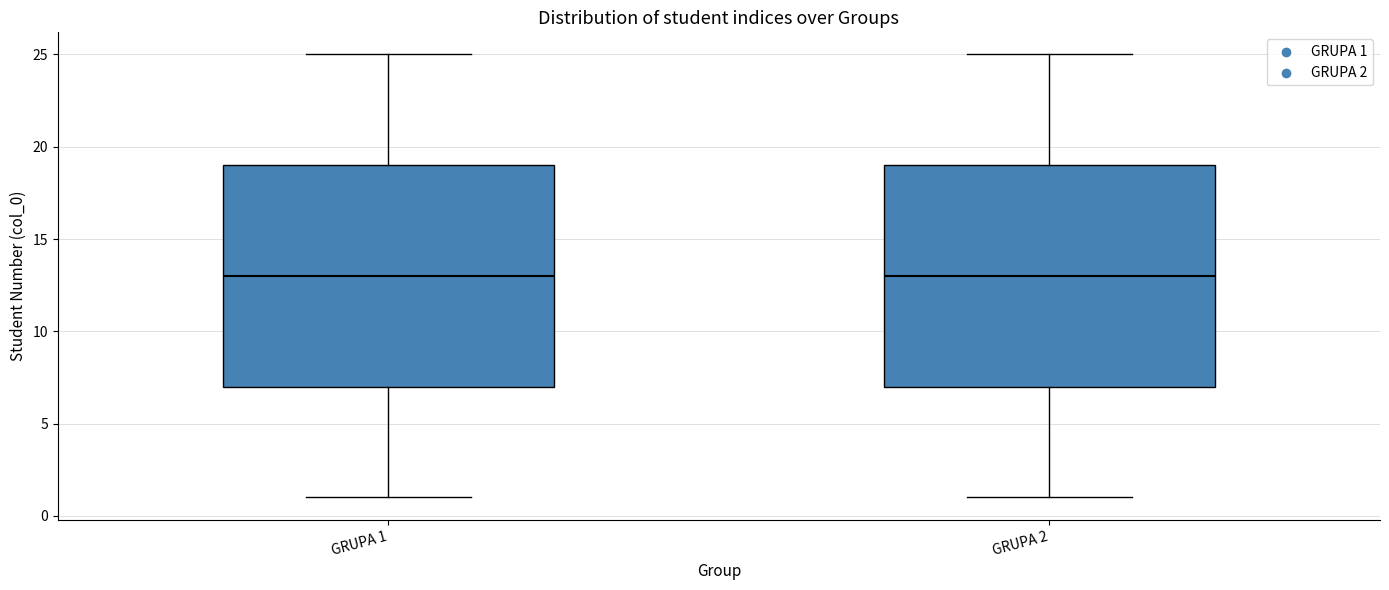

Reading left to right, read every box against the y-axis: the position of its median line, the range the box covers, and the ends of its whiskers. The values are not printed on the chart, so give them approximately, as read against the axis.

GRUPA 1: median 13, box 7 to 19, whiskers 1 to 25
GRUPA 2: median 13, box 7 to 19, whiskers 1 to 25